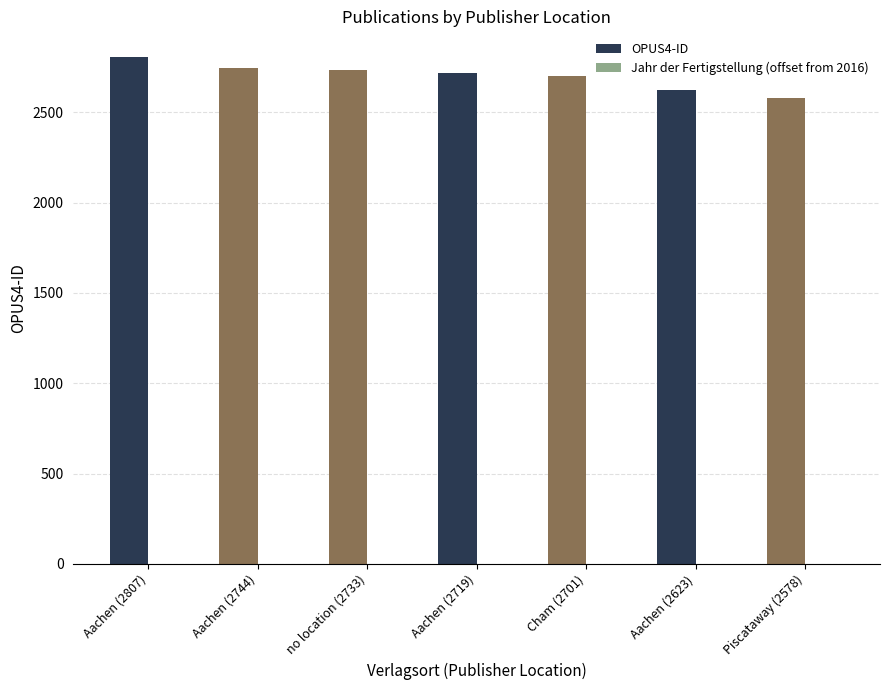

What is the maximum value shown in the chart?

2807